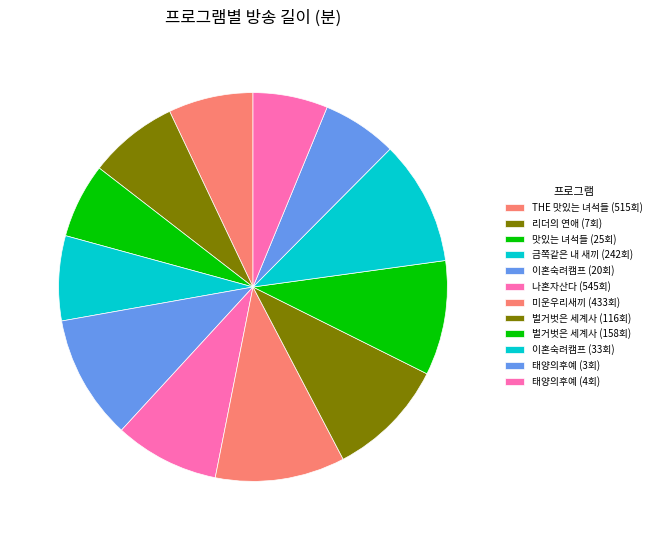

How many slices are in this pie chart?

12